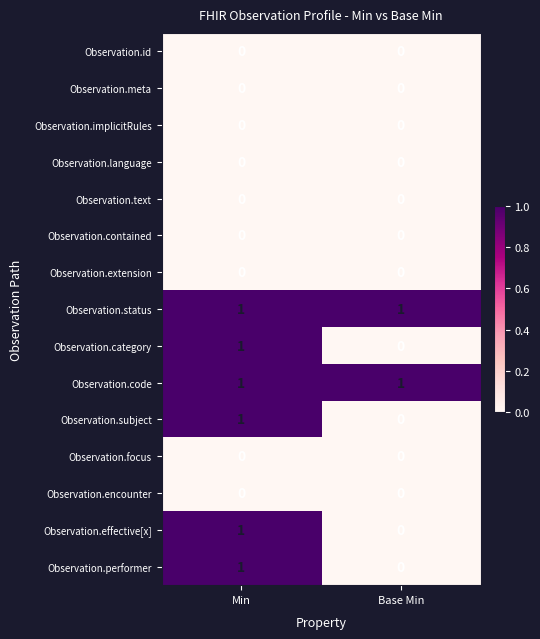

What is the total value across all series at Min?

6